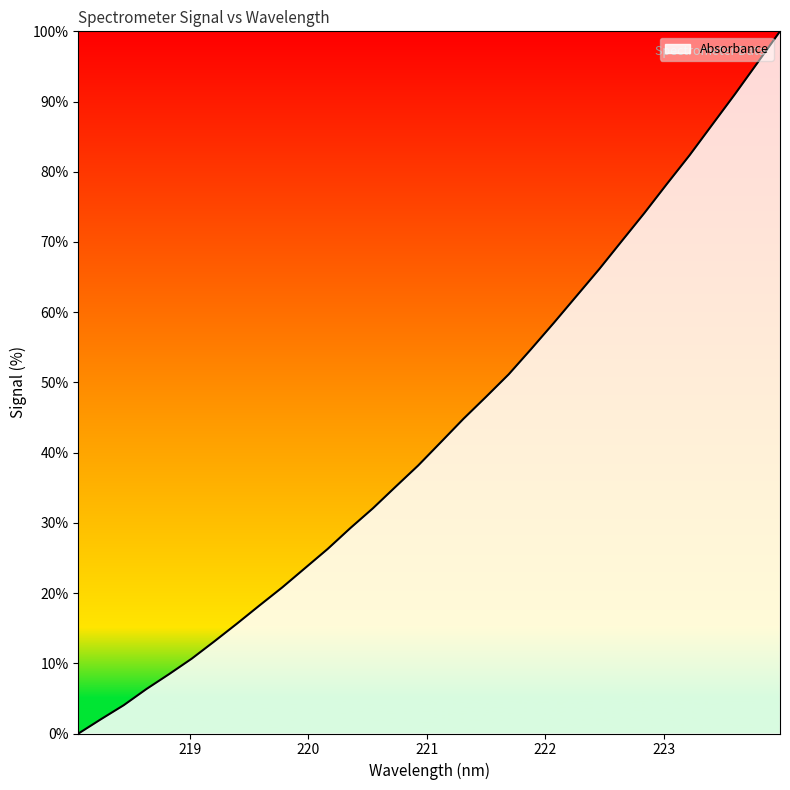

What is the sum of all values?

1389.0